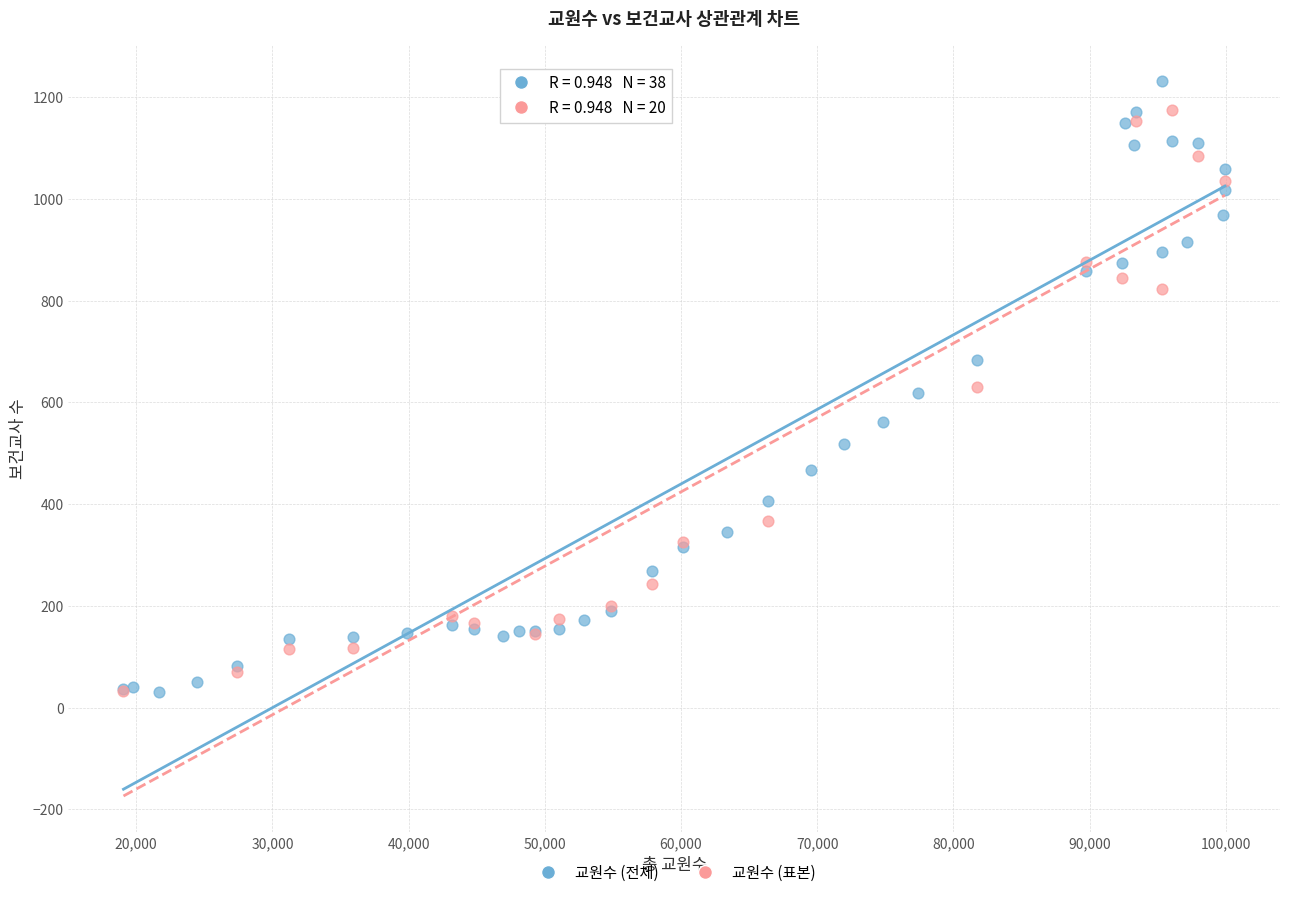

What are all the series names shown in the legend?

교원수 (전체), 교원수 (표본)